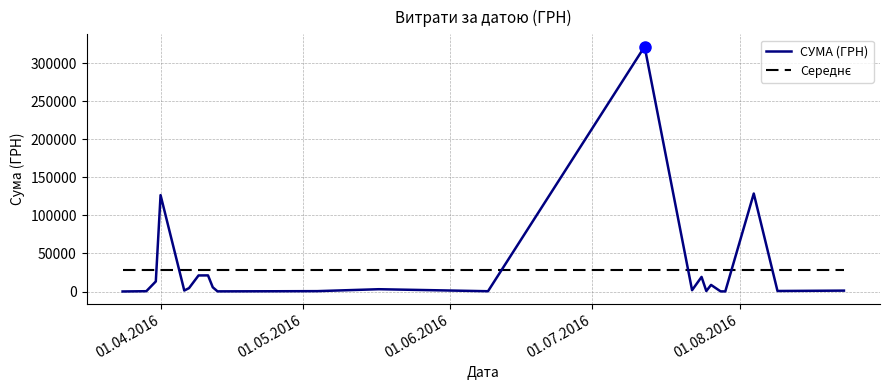

Does the chart display data point markers on the line(s)?

No